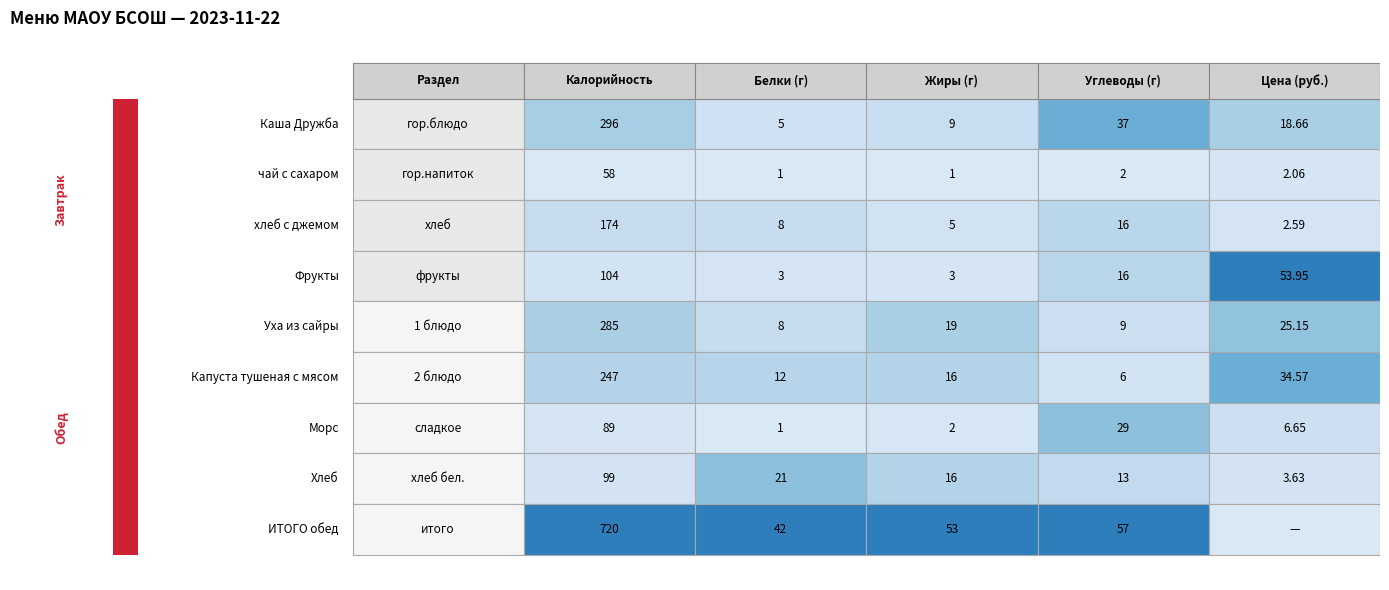

What is the sum of all Жиры values?

124.0